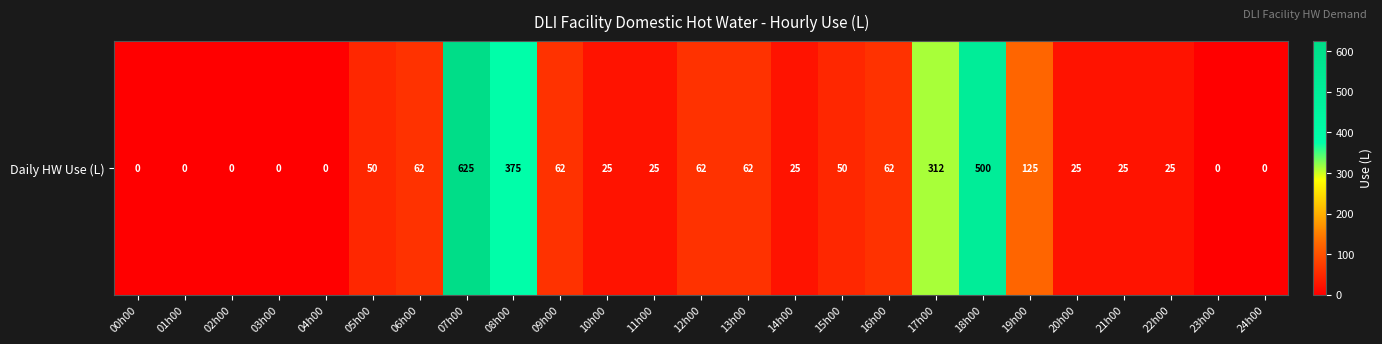

Reading right to left, list all the values displayed in this chart.

24h00=0.0	23h00=0.0	22h00=25.0	21h00=25.0	20h00=25.0	19h00=125.0	18h00=500.0	17h00=312.5	16h00=62.5	15h00=50.0	14h00=25.0	13h00=62.5	12h00=62.5	11h00=25.0	10h00=25.0	09h00=62.5	08h00=375.0	07h00=625.0	06h00=62.5	05h00=50.0	04h00=0.0	03h00=0.0	02h00=0.0	01h00=0.0	00h00=0.0